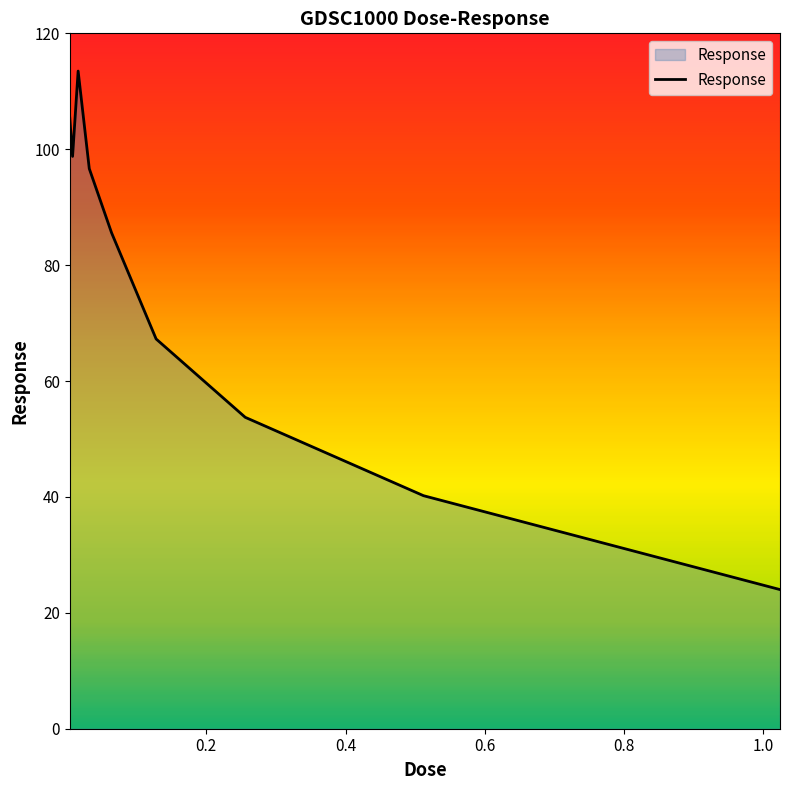

What is the smallest value displayed?

24.0